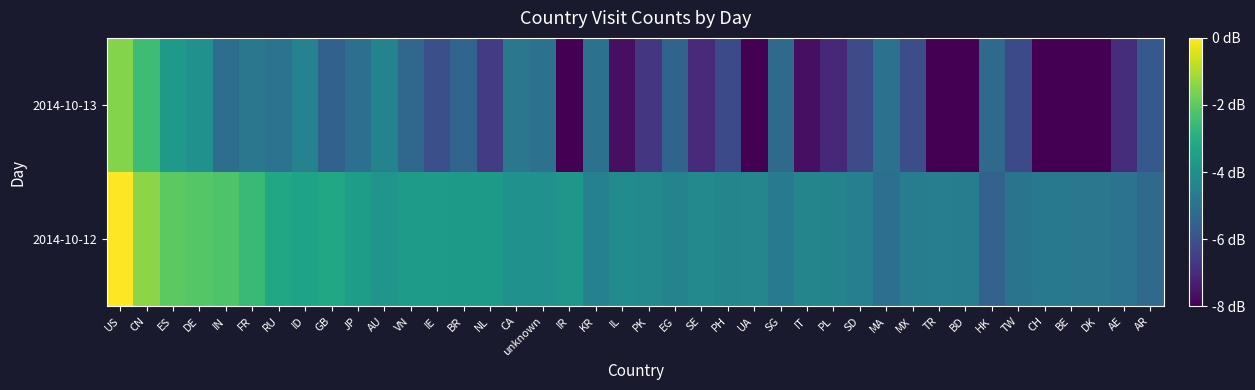

What is the smallest value displayed?

-4.9